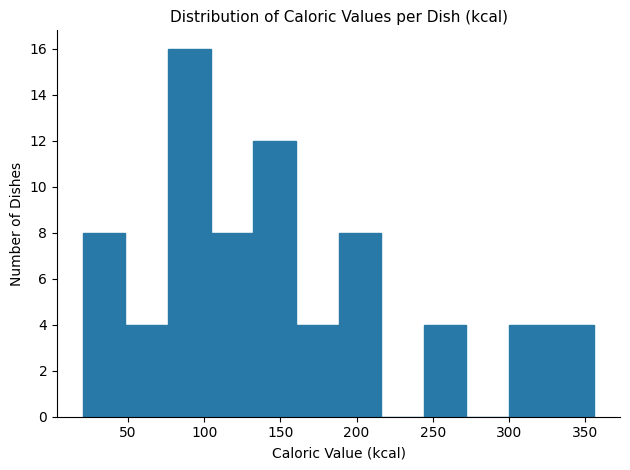

Reading left to right, transcribe this chart: for each bar, give the range it covers on the x-axis and its height. Neither the bar edges nor the heights are printed on the chart, so give them approximately, as read against the axes.

20 to 50: 8
50 to 75: 4
75 to 105: 16
105 to 130: 8
130 to 160: 12
160 to 190: 4
190 to 215: 8
215 to 245: 0
245 to 270: 4
270 to 300: 0
300 to 330: 4
330 to 355: 4